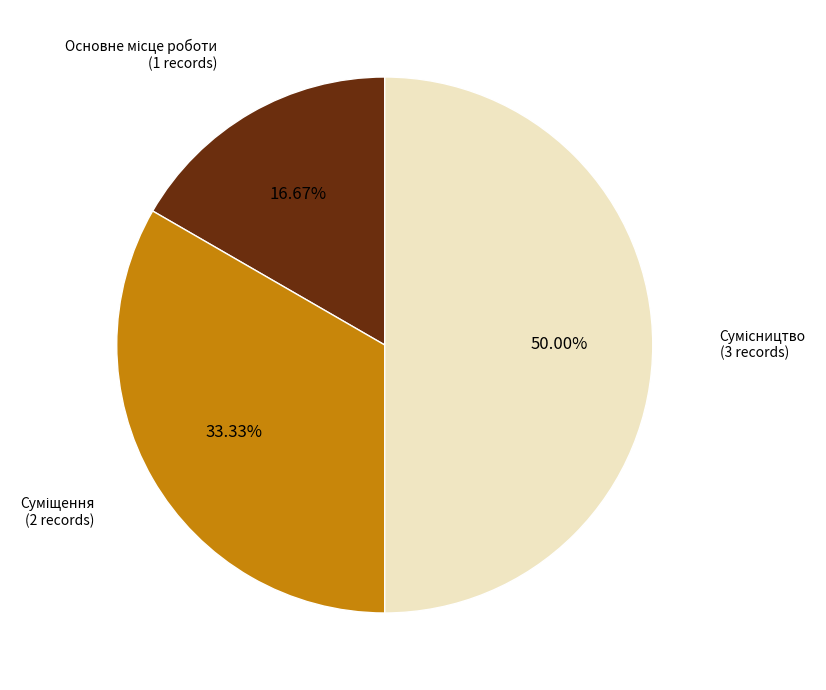

What percentage do Сумісництво and Основне місце роботи together represent?

66.7%